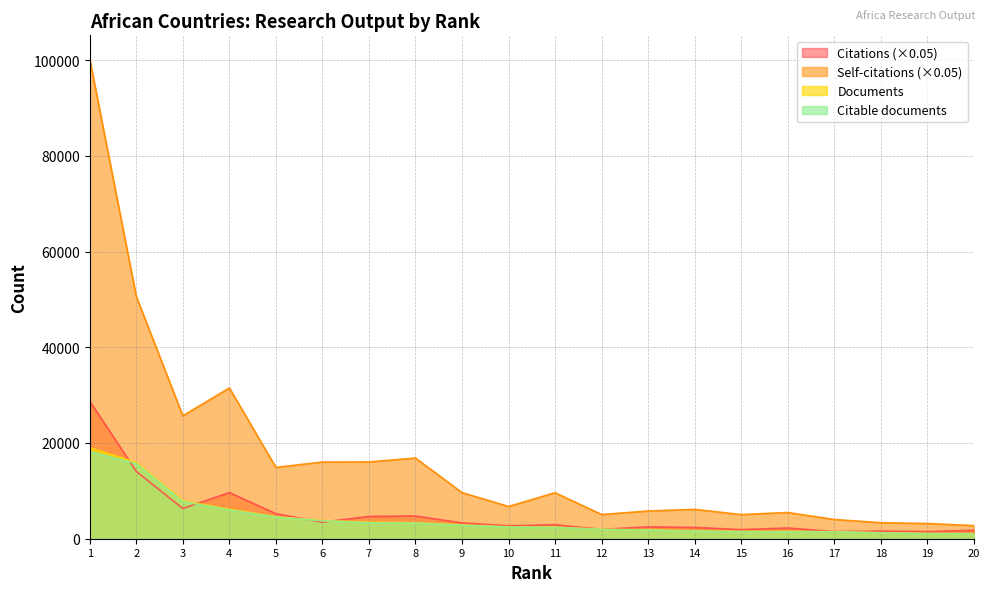

In Citations, how many points are higher than both neighbors (excluding endpoints)?

6